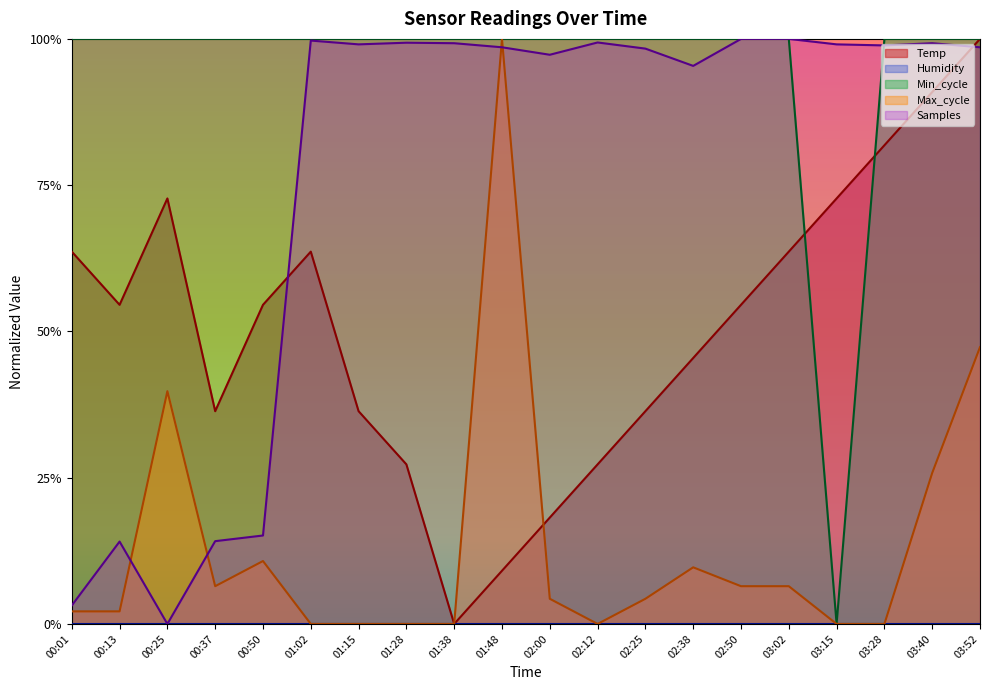

At how many categories does at least one series exceed 0?

20